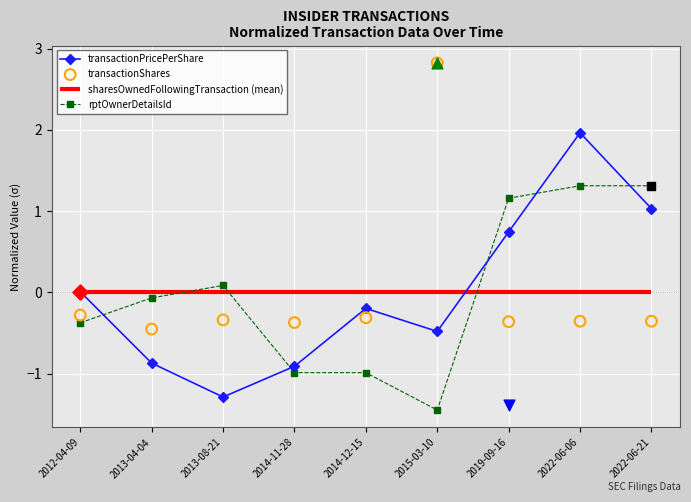

Which series has the largest total across all categories?

rptOwnerDetailsId